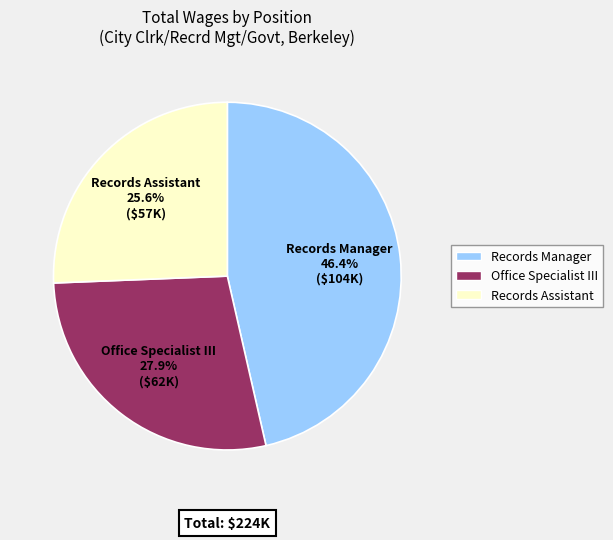

What percentage is the Records Manager slice, to the nearest percent?

46%